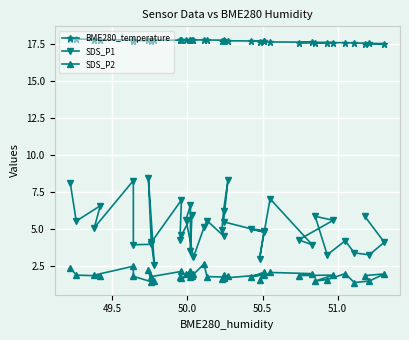

Count the number of categories in the chart.

40